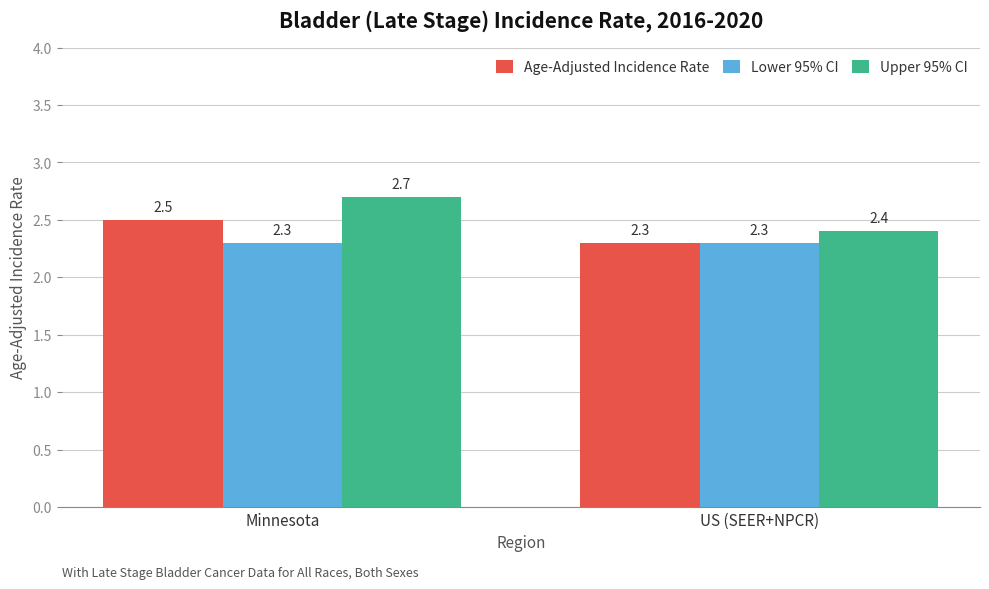

What is the highest value of the Upper 95% CI series?

2.7